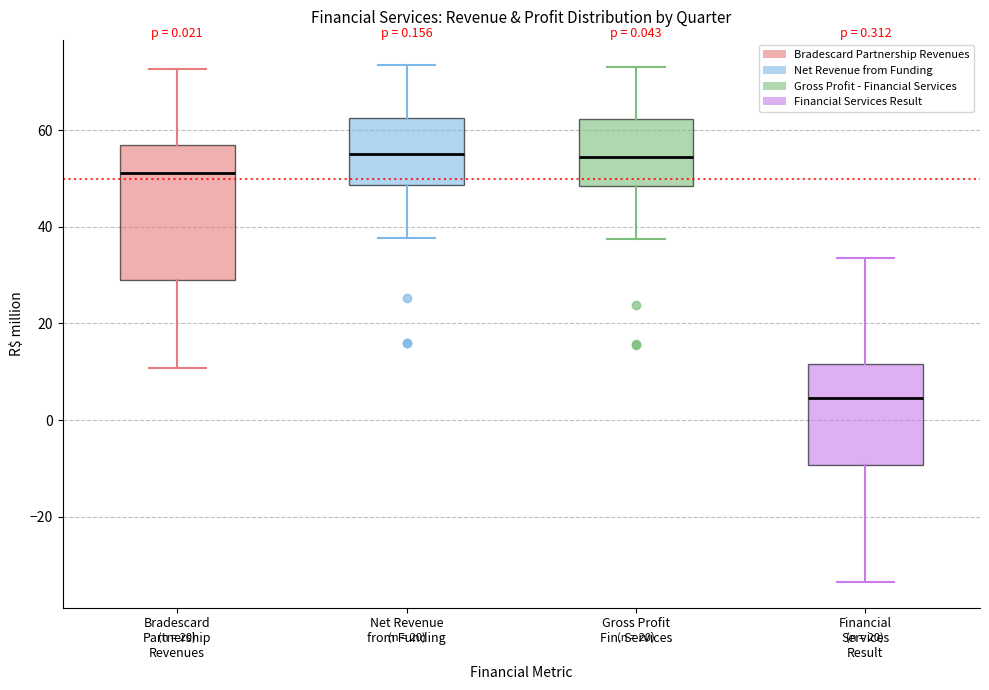

Which box is the tallest, from its lower edge to its upper edge?

Bradescard Partnership Revenues